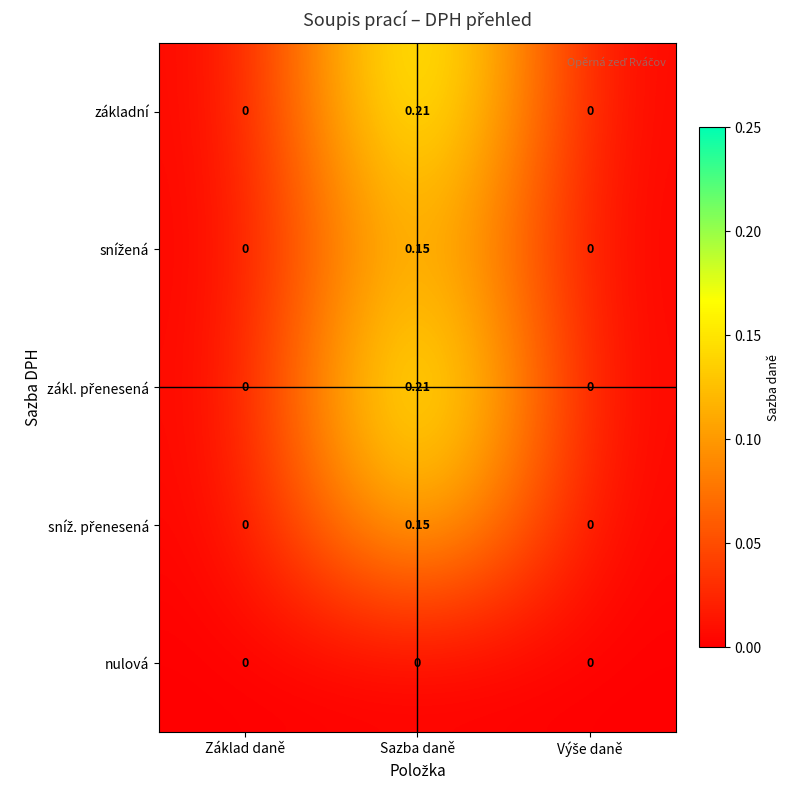

How many data points does each series have?

3